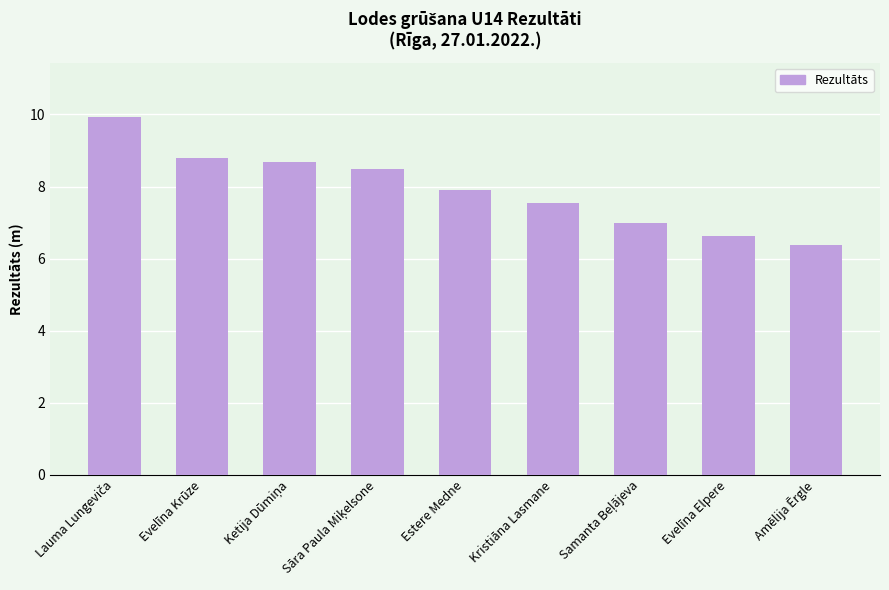

Which label corresponds to the smallest value in the chart?

Amēlija Ērgle